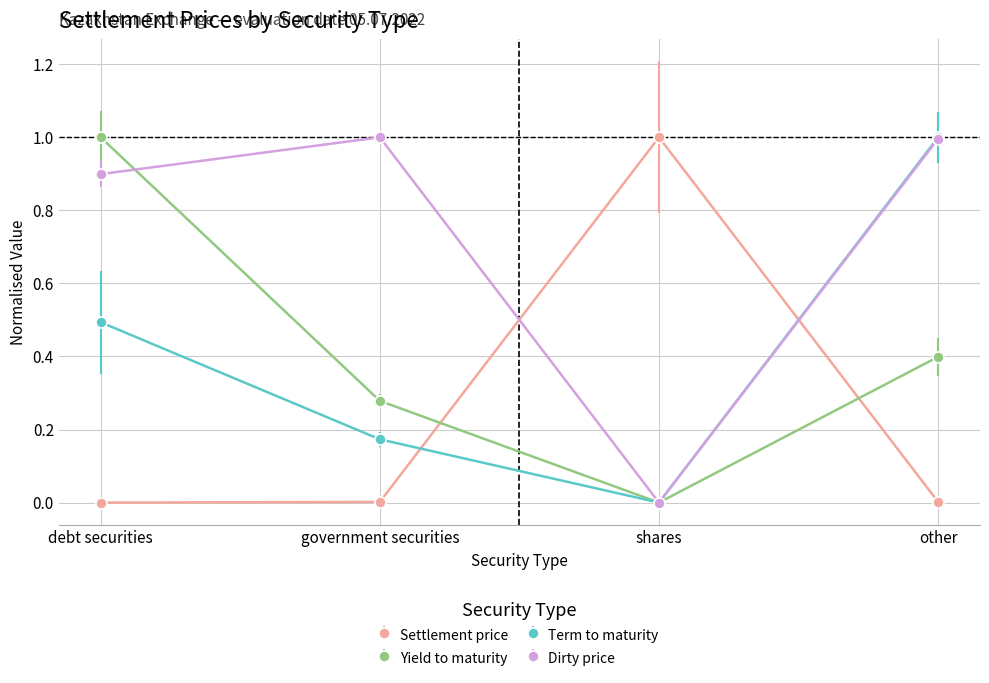

At which label is Term to maturity closest to 0?

shares